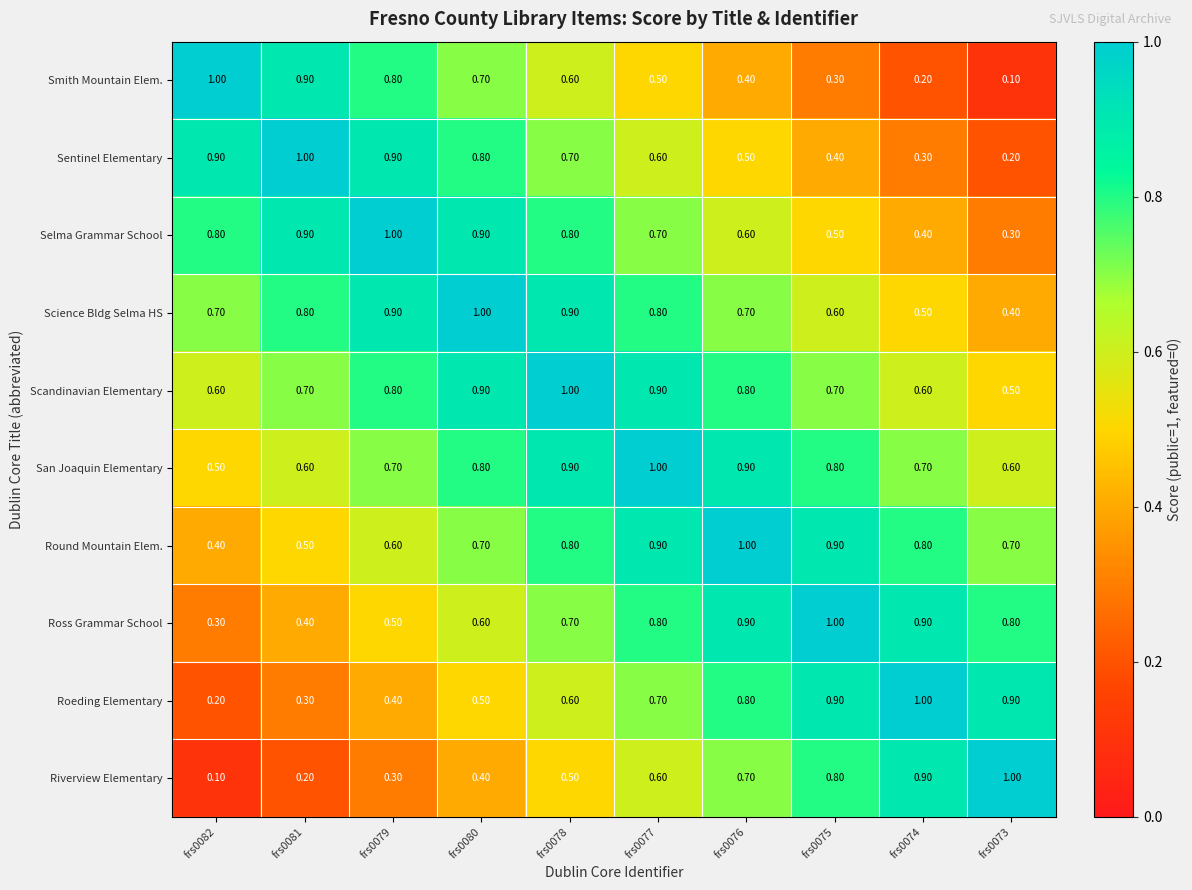

Rank the series at frs0082 from lowest to highest value.

Riverview Elementary, Roeding Elementary, Ross Grammar School, Round Mountain Elem., San Joaquin Elementary, Scandinavian Elementary, Science Bldg Selma HS, Selma Grammar School, Sentinel Elementary, Smith Mountain Elem.